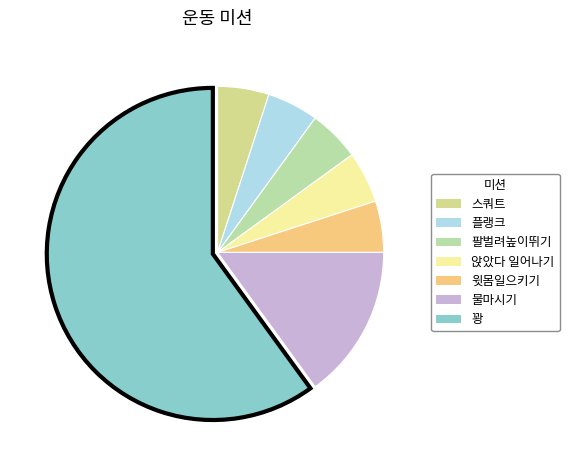

Count the number of slices in the pie.

7